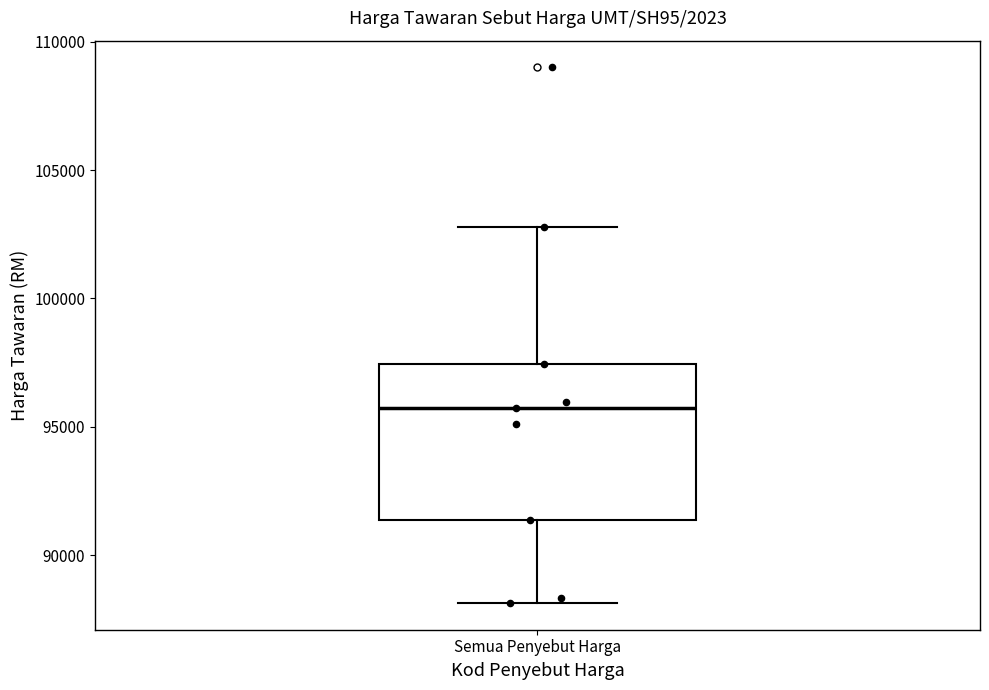

Read this box plot against the y-axis: the position of the median line, the range covered by the box, and the ends of both whiskers. The values are not printed on the chart, so give them approximately, as read against the axis.

median 95500, box 91500 to 97500, whiskers 88000 to 103000